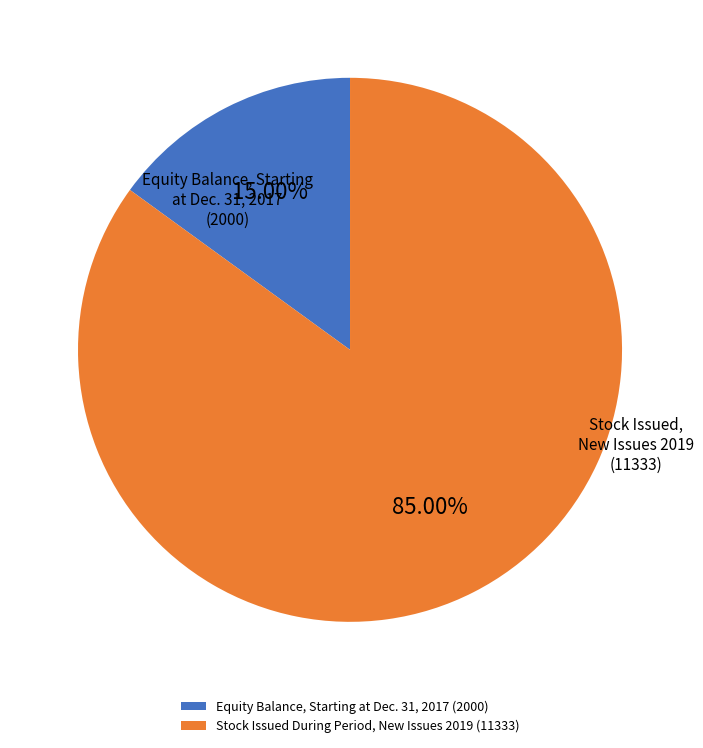

What is the smallest slice in the pie chart?

Equity Balance, Starting at Dec. 31, 2017 (2000)